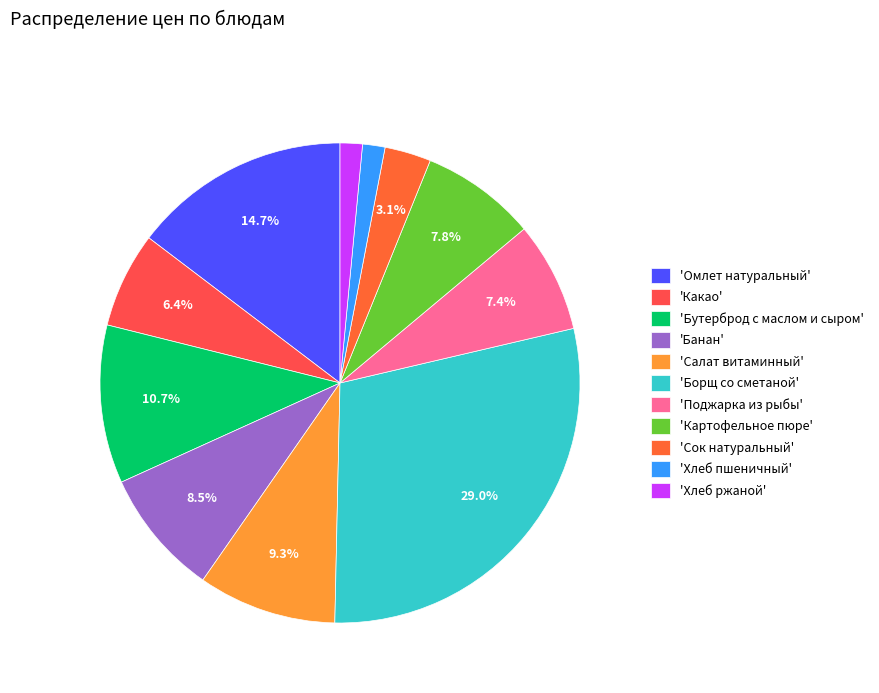

What is the largest slice in the pie chart?

'Борщ со сметаной'